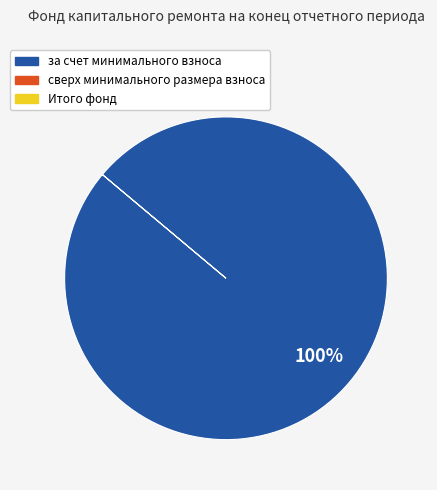

Does any single category account for the majority?

Yes